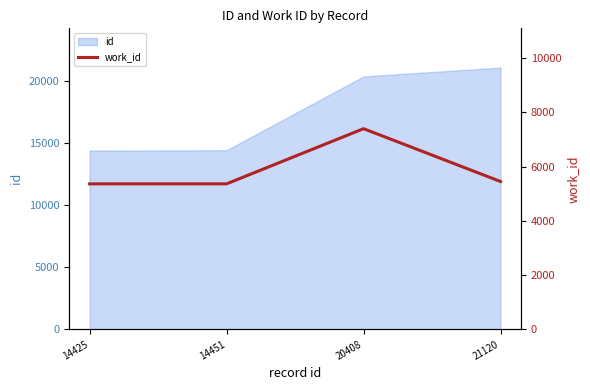

What is the smallest value displayed?

5366